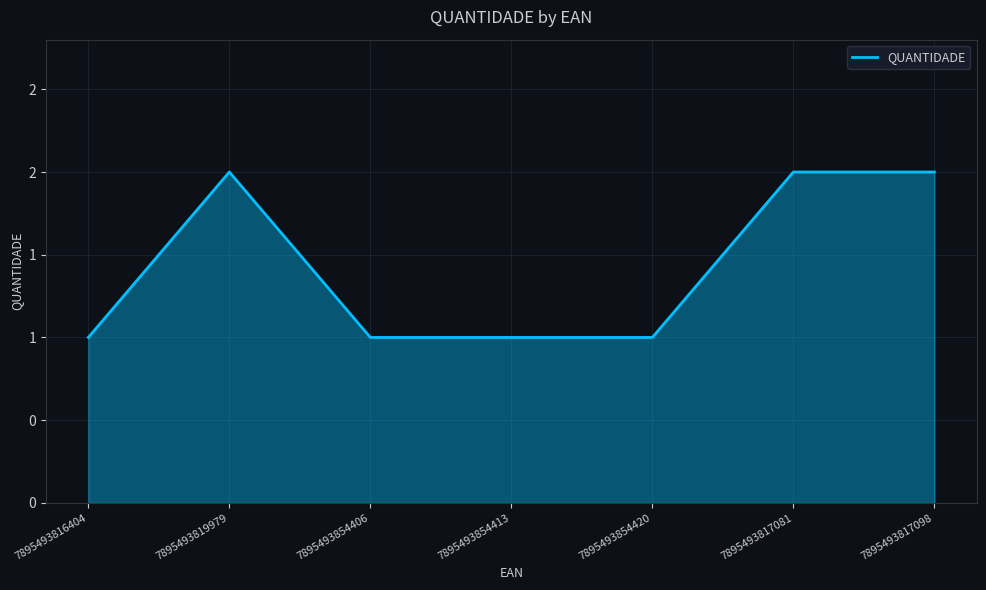

Does the chart have visible grid lines?

Yes